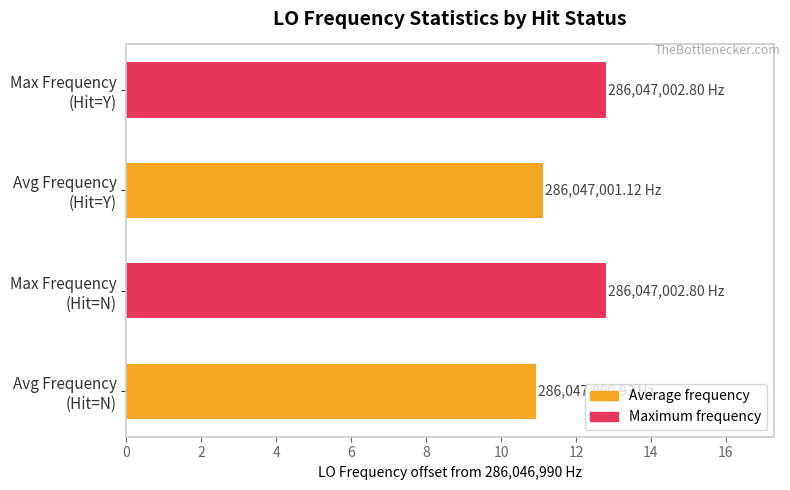

What is the difference between the maximum and minimum values?

1.9